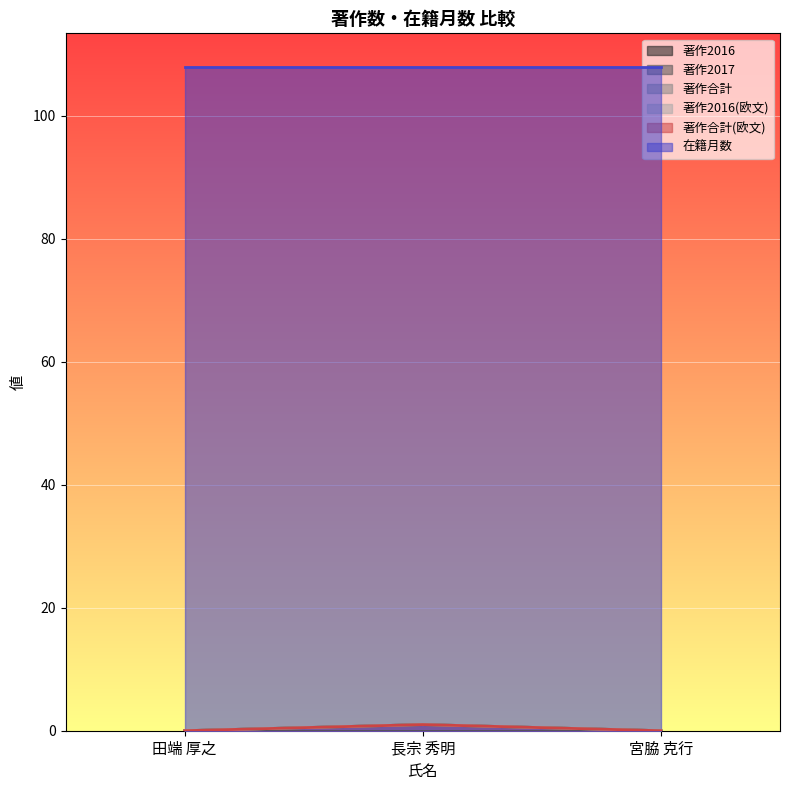

Which category has the highest value across all series?

長宗 秀明